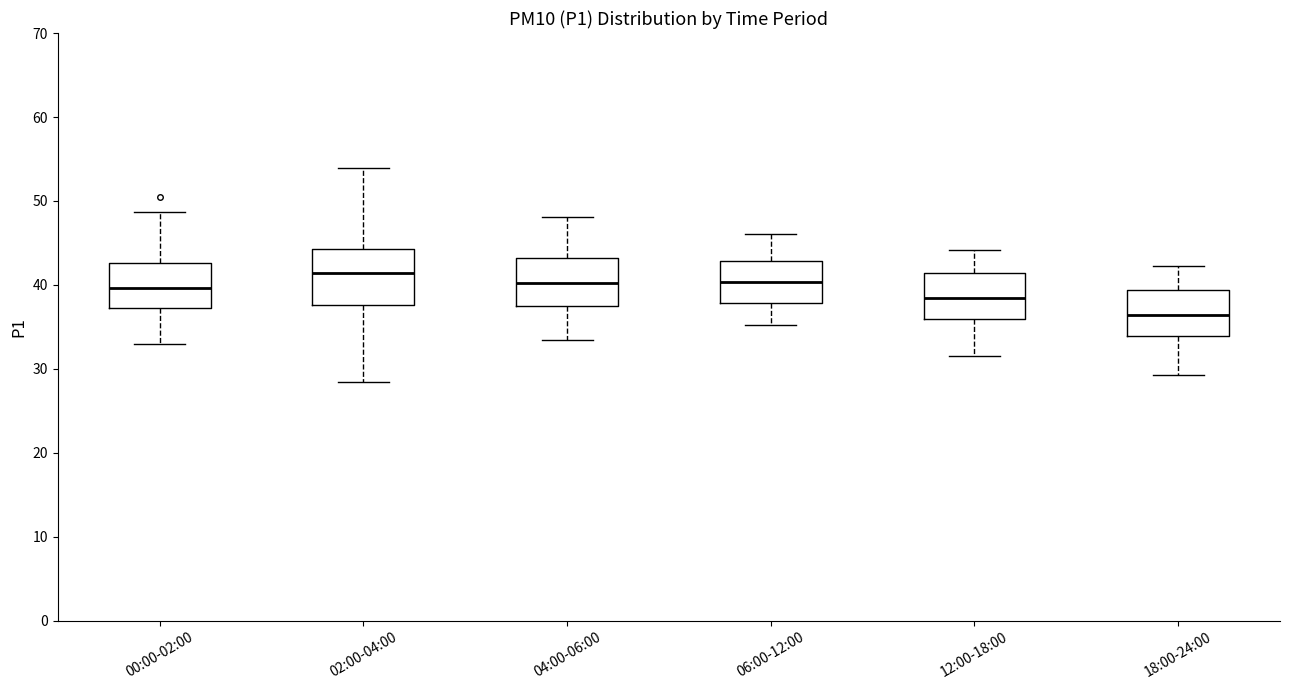

Where does the median line of the box for 06:00-12:00 sit on the y-axis? The values are not printed on the chart, so give them approximately, as read against the axis.

40